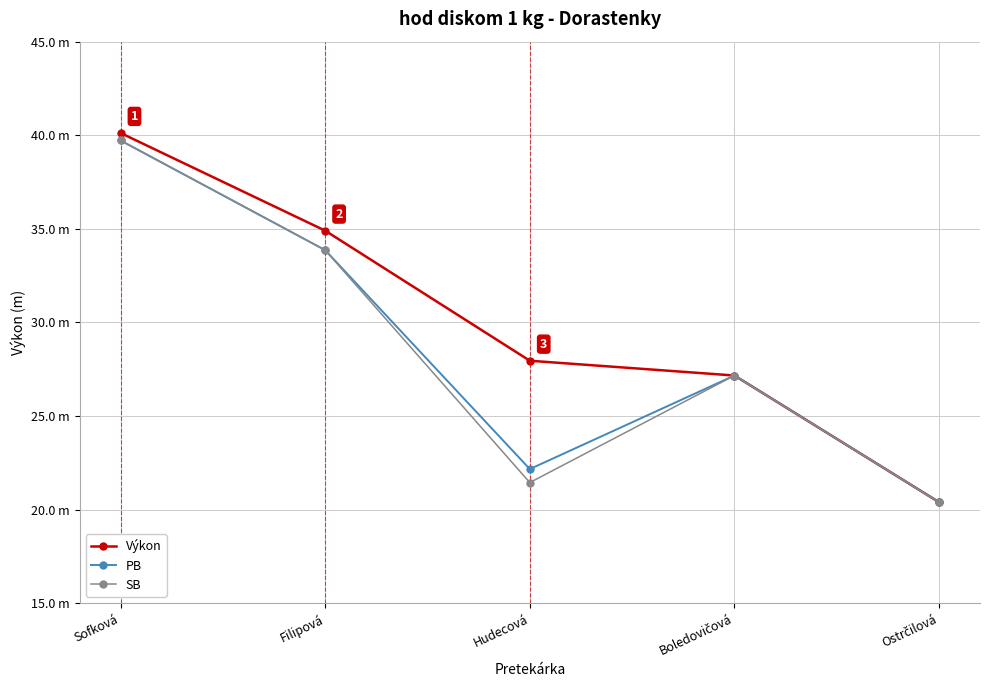

Reading right to left, extract all data points from this chart.

Výkon: 20.4	27.2	27.9	34.9	40.1
PB: 20.4	27.2	22.2	33.9	39.7
SB: 20.4	27.2	21.4	33.9	39.7